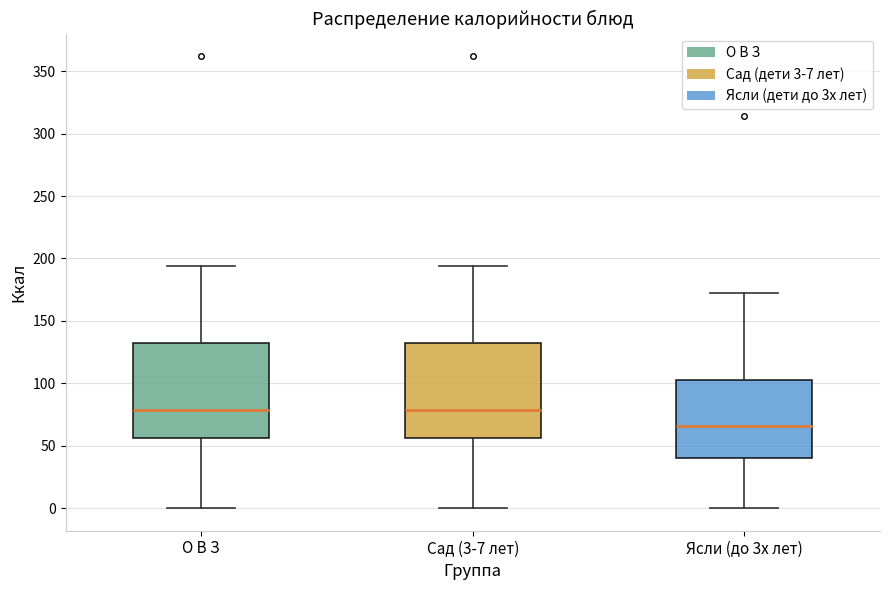

Where does the upper whisker of the box for Сад (3-7 лет) end on the y-axis? The values are not printed on the chart, so give them approximately, as read against the axis.

195